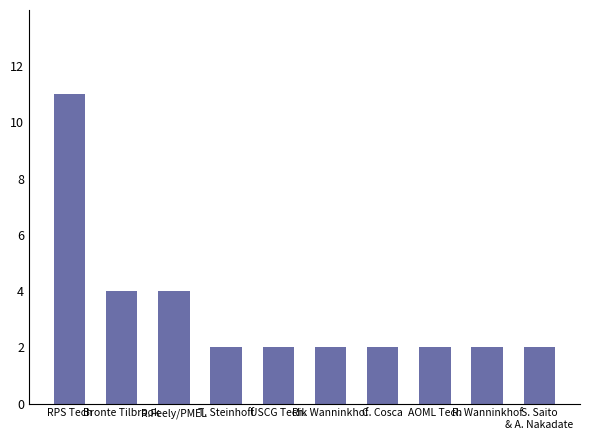

What is the maximum value shown in the chart?

11